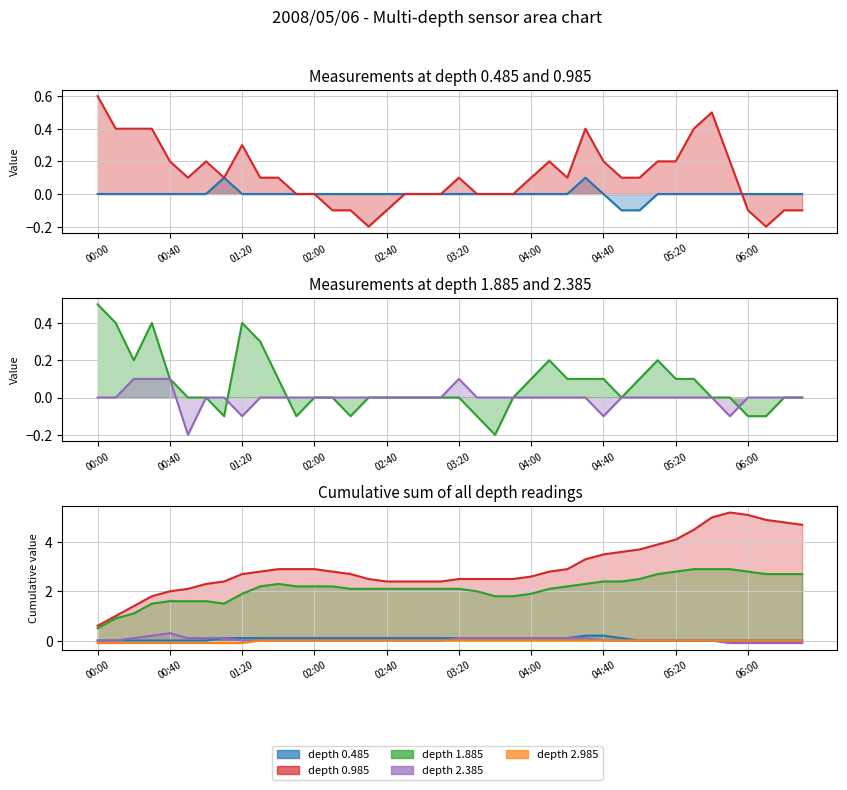

What is the lowest value of the 1.885 series?

-0.2